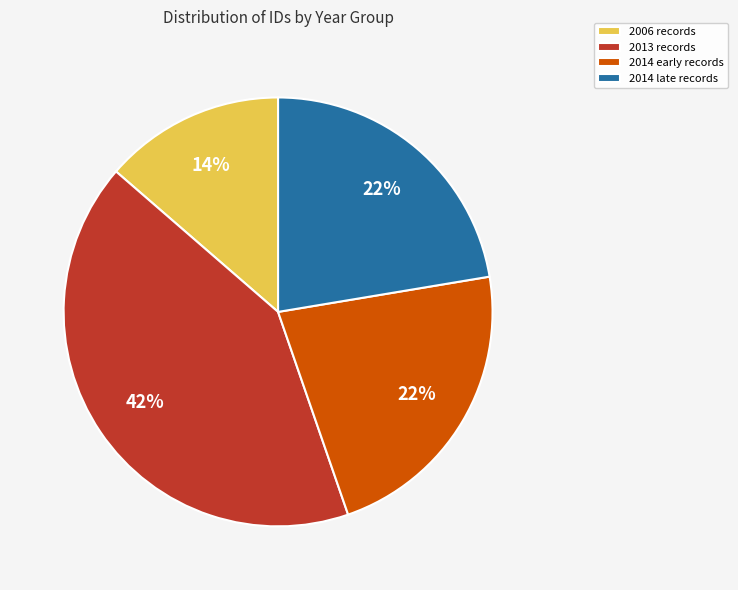

To the nearest percent, what is the combined percentage of 2014 early records and 2013 records?

64%